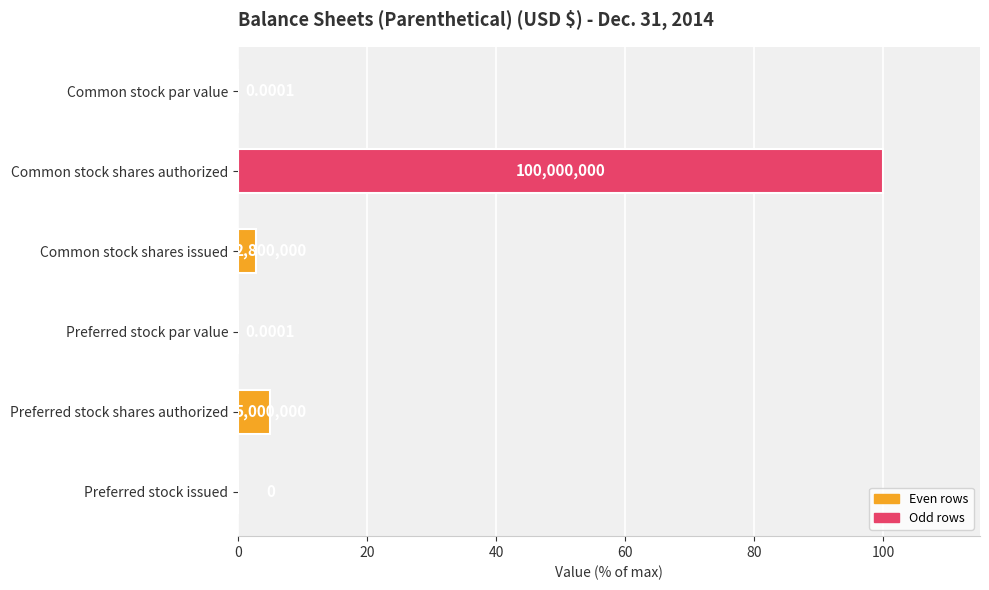

What is the sum of all values?

107.8